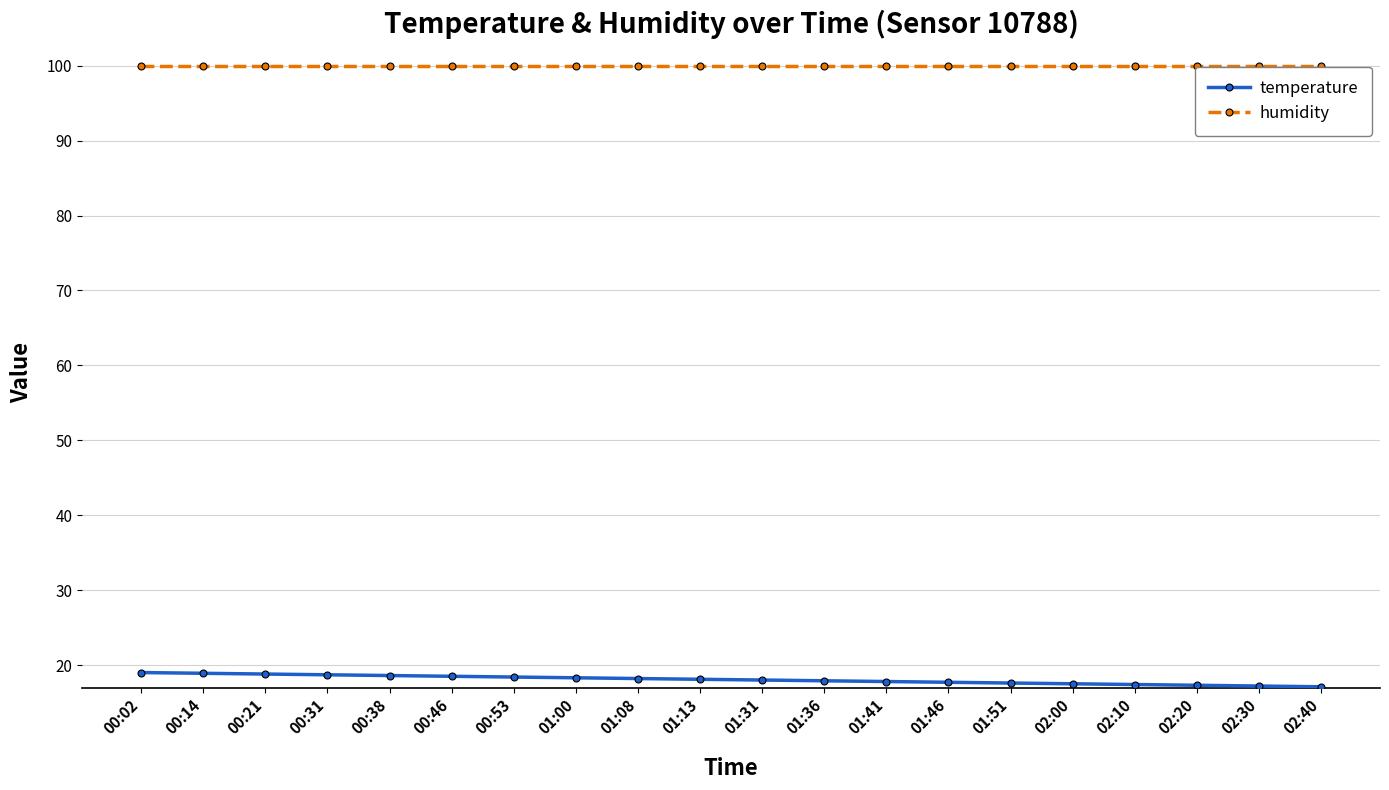

What is the sum of the temperature values at 00:14 and 00:38?

37.5